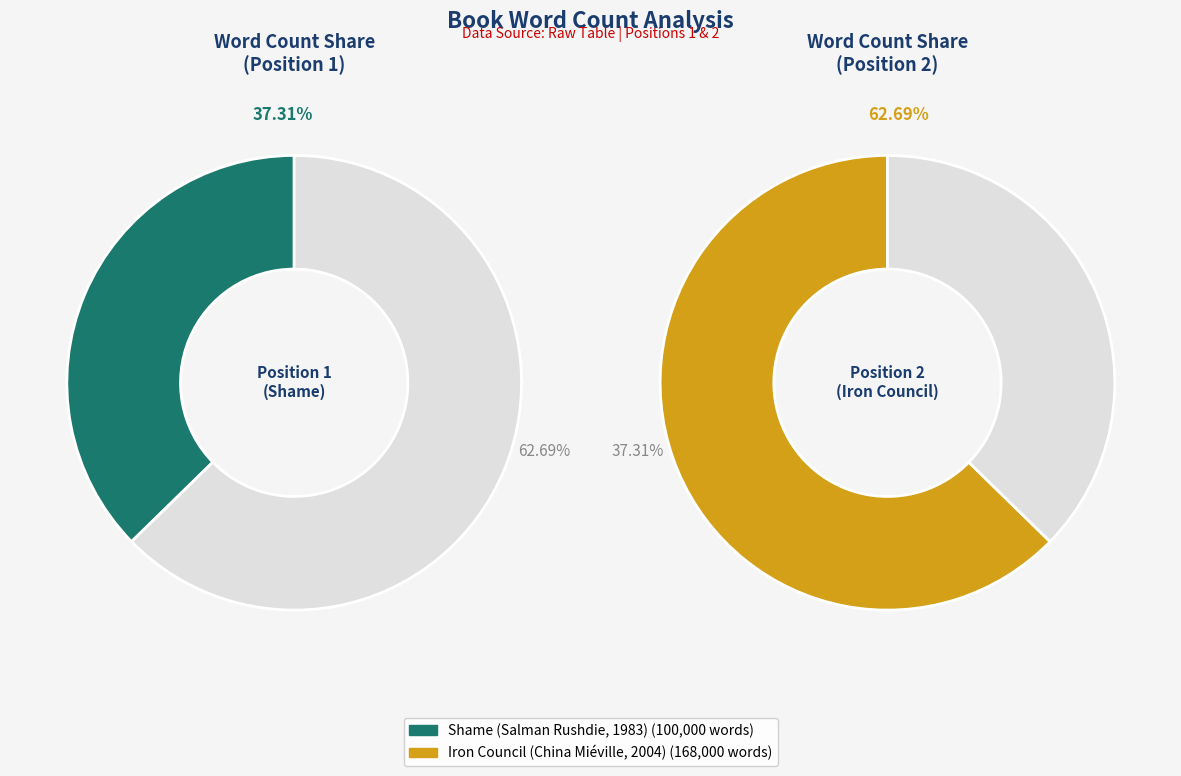

Which category accounts for the majority?

Iron Council (China Miéville, 2004)